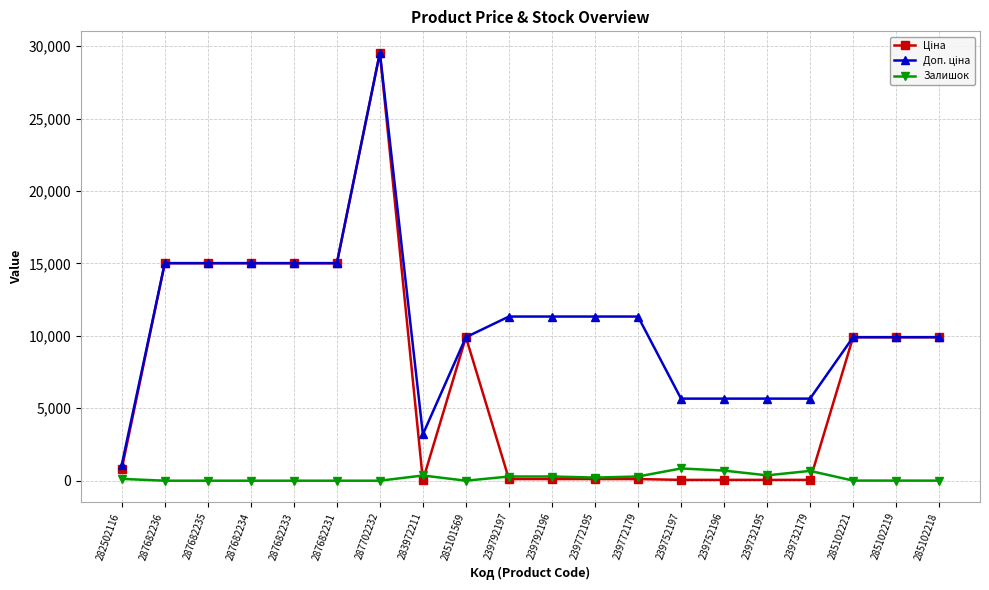

At which category is the sum across all series the highest?

287702232